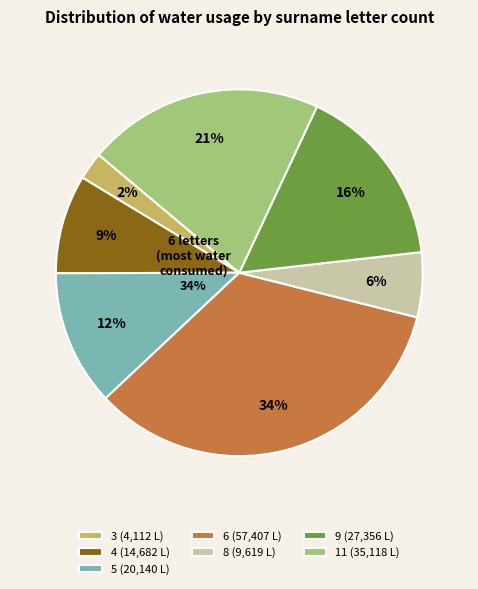

Does 4 represent more than half of the total?

No